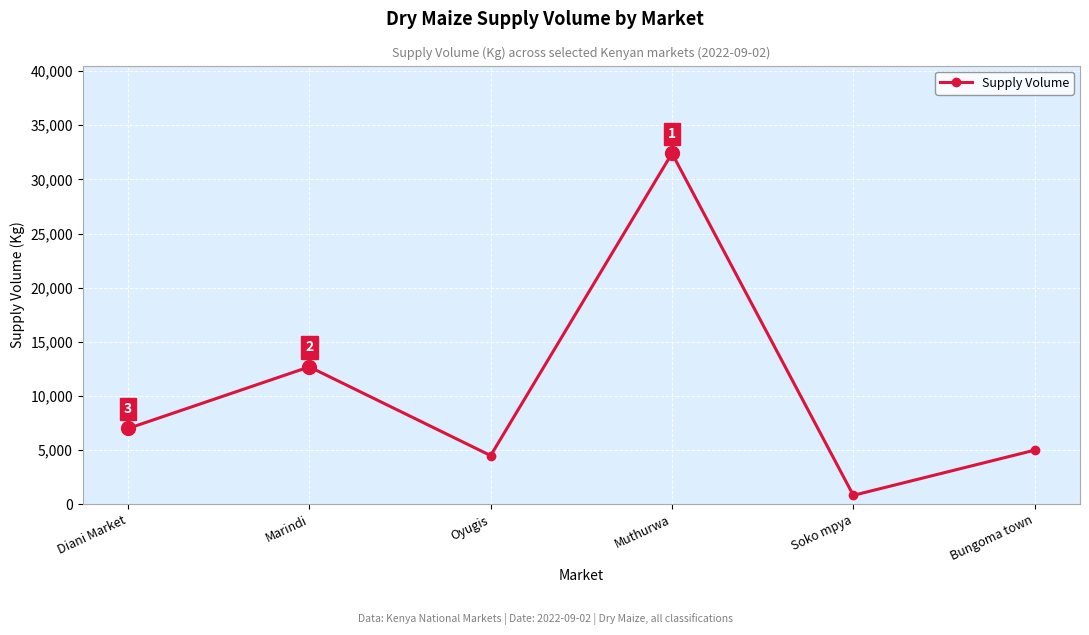

Read the value at Soko mpya, to the nearest 10.

830